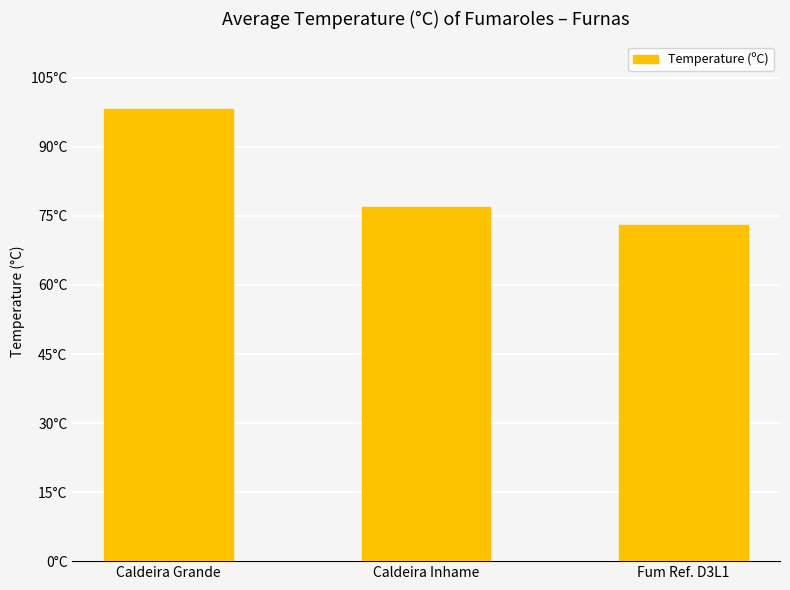

List the labels in order of value, largest first.

Caldeira Grande, Caldeira Inhame, Fum Ref. D3L1